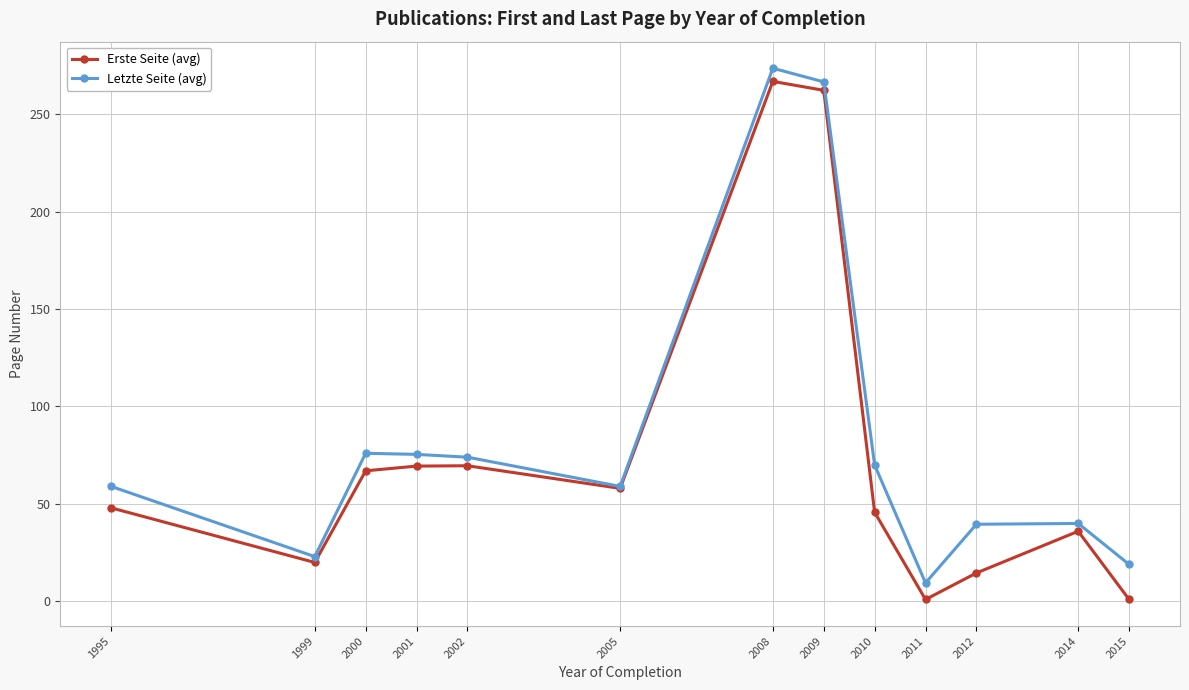

At which category does Letzte Seite (avg) reach its first local valley?

1999